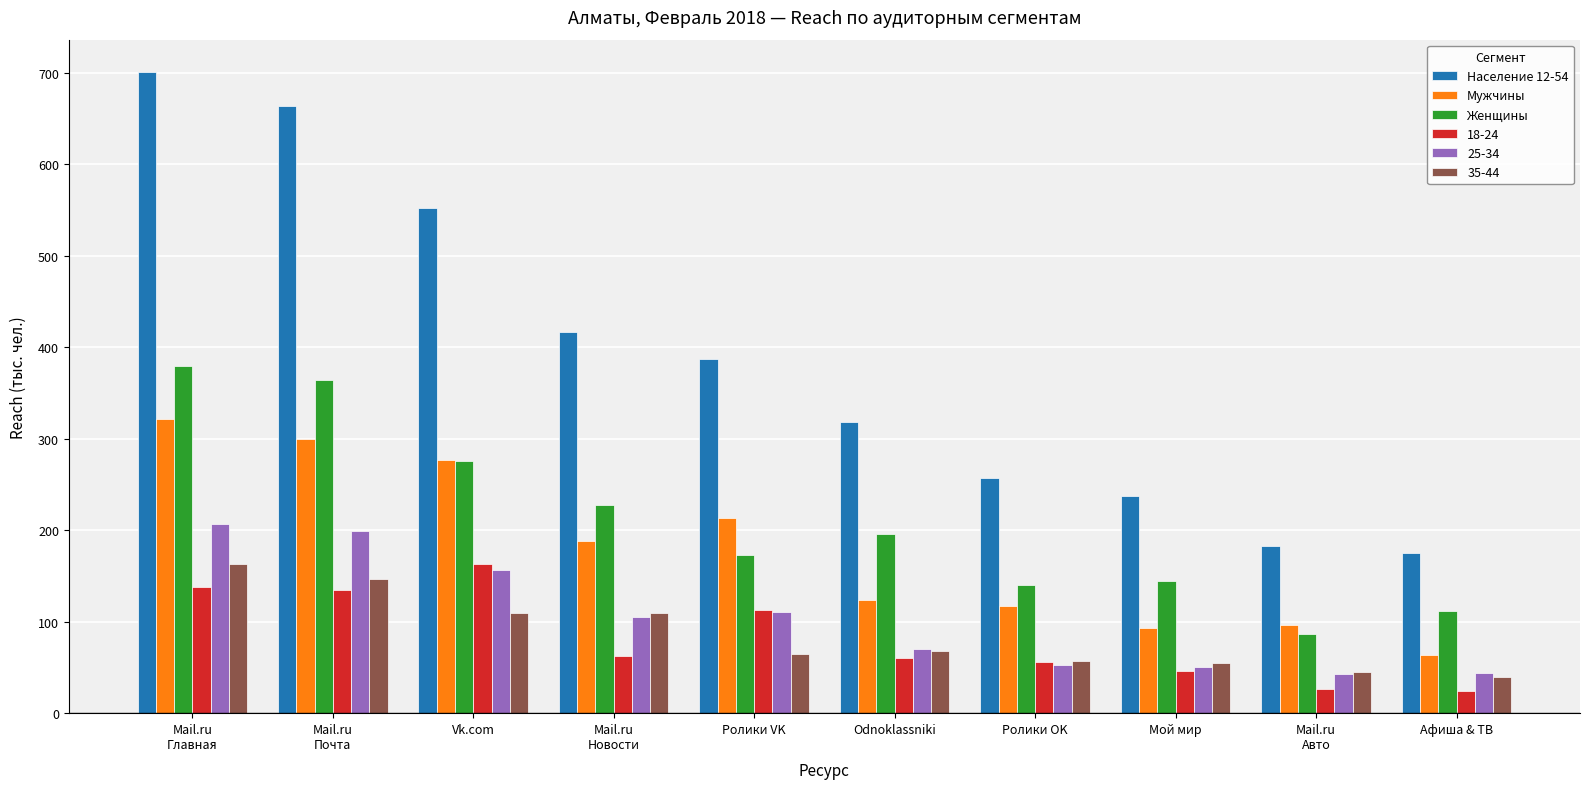

Count the number of data series in this chart.

6